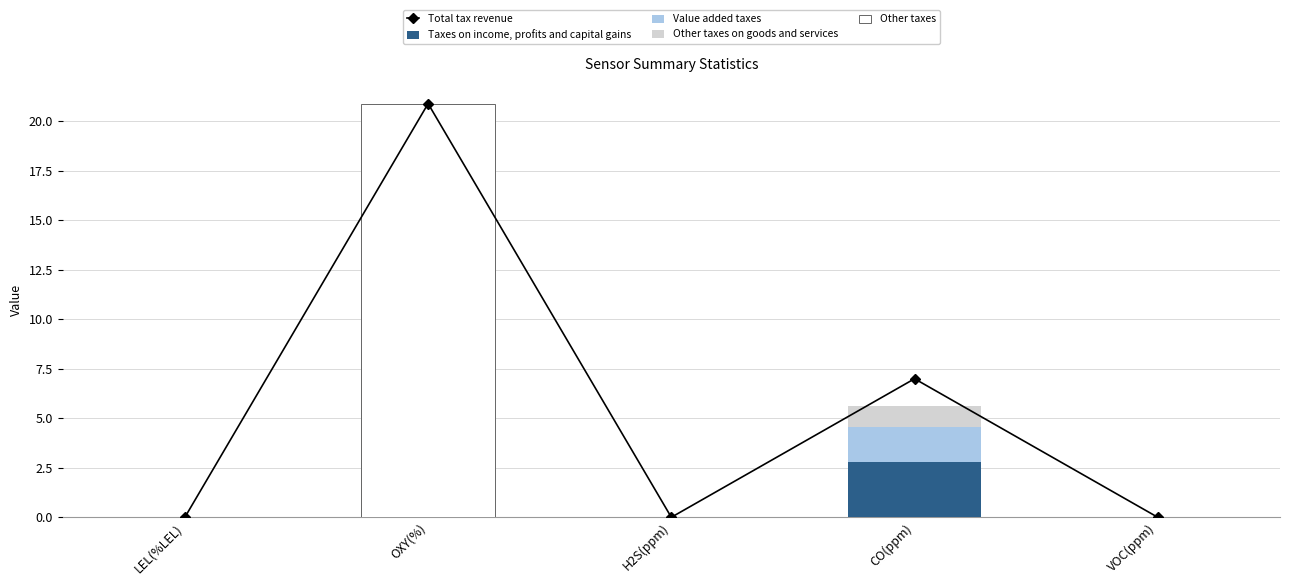

What is the sum of the Value added taxes values at OXY(%) and LEL(%LEL)?

5.2